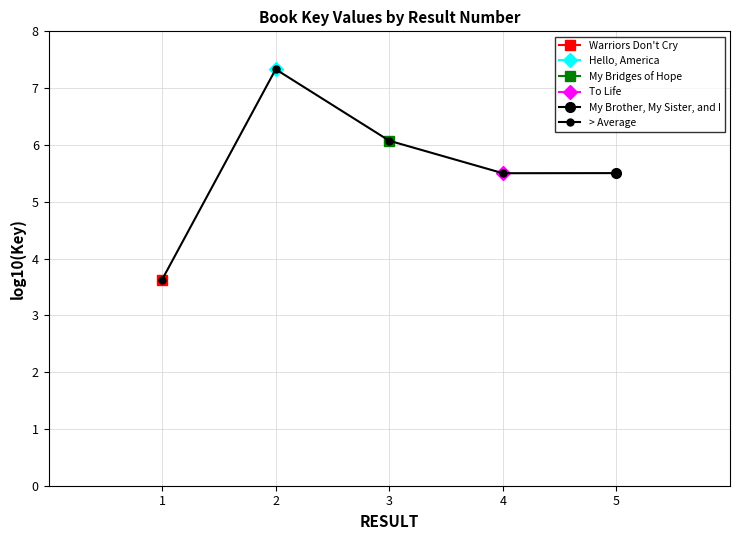

The value at 1 is 3.6. True or false?

True